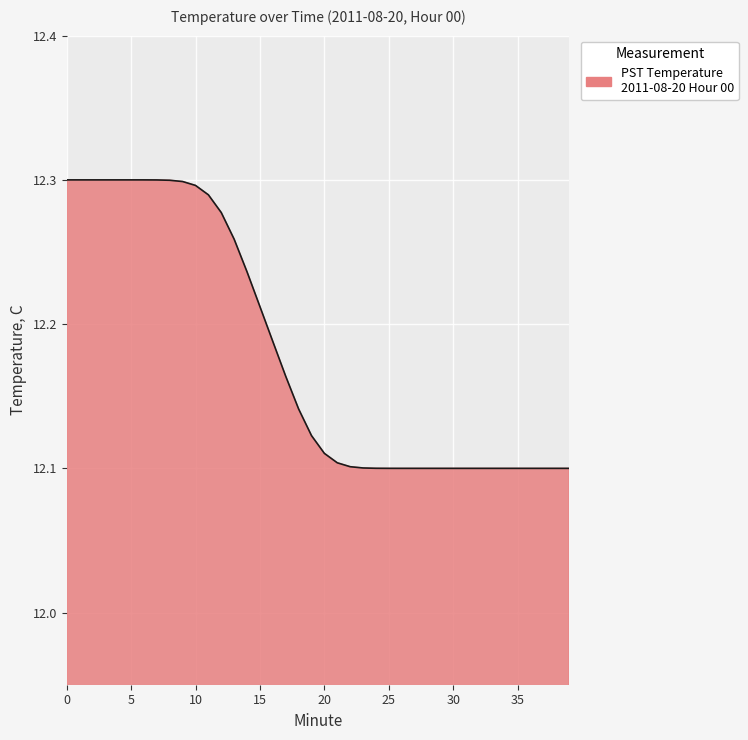

How many lines are shown in the chart?

1